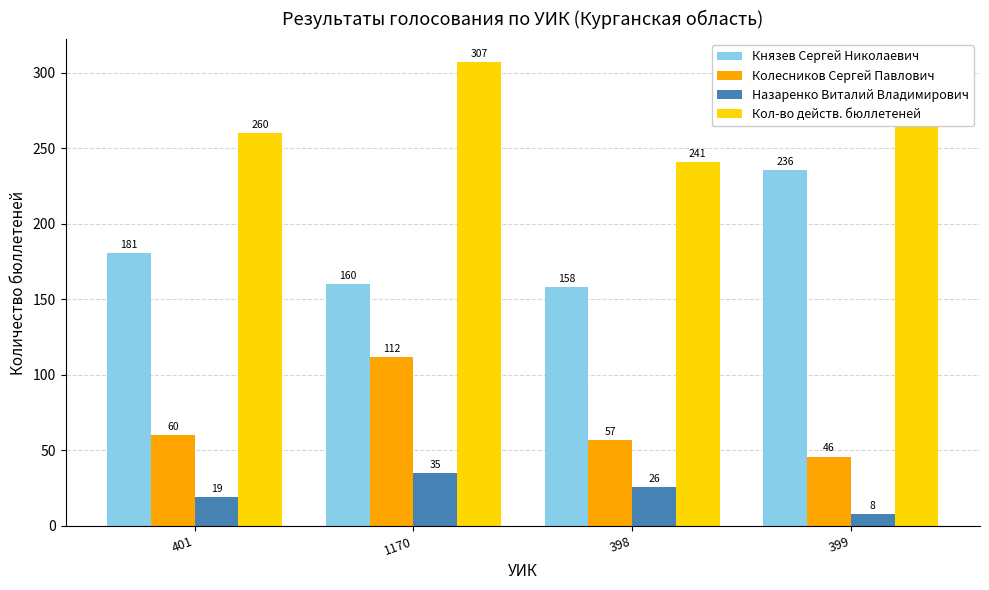

Rank the categories by Кол-во действ. бюллетеней value from lowest to highest.

398, 401, 399, 1170